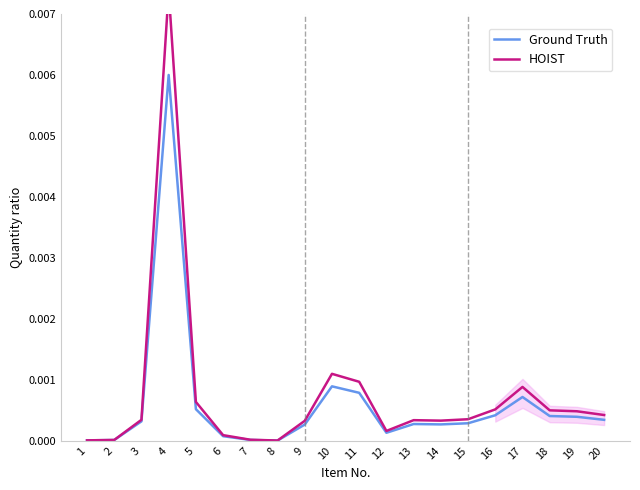

How many interior local valleys does the HOIST series have?

3